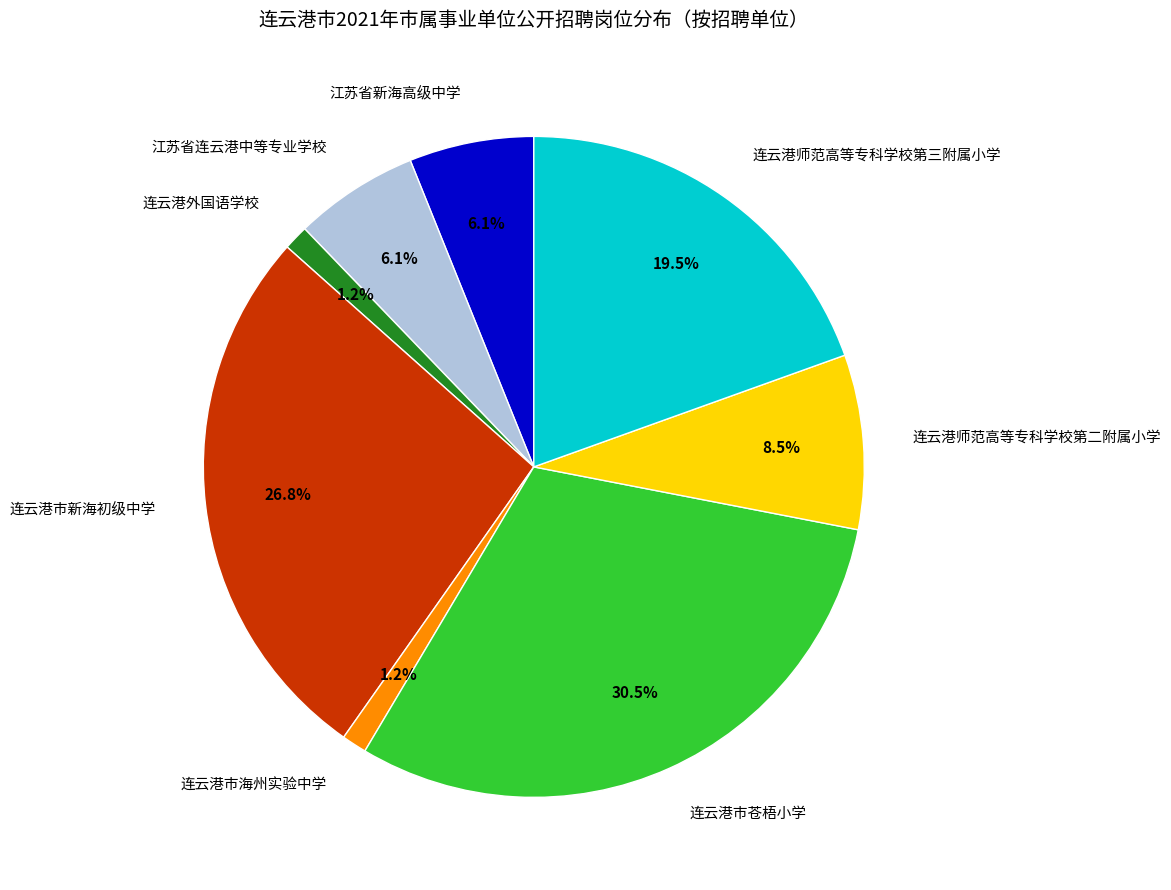

Which has a higher value, 连云港师范高等专科学校第三附属小学 or 连云港市新海初级中学?

连云港市新海初级中学